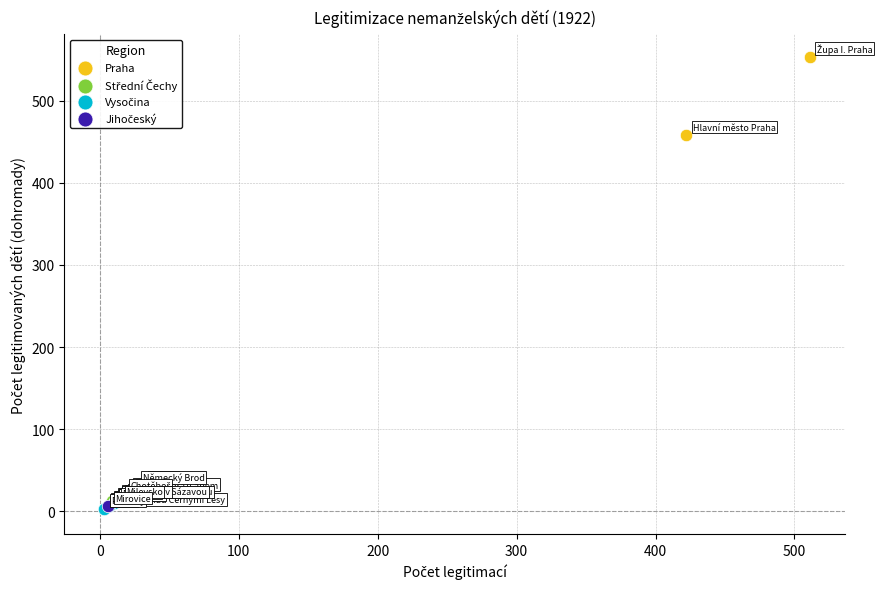

Which series has the widest spread of Y values?

Praha